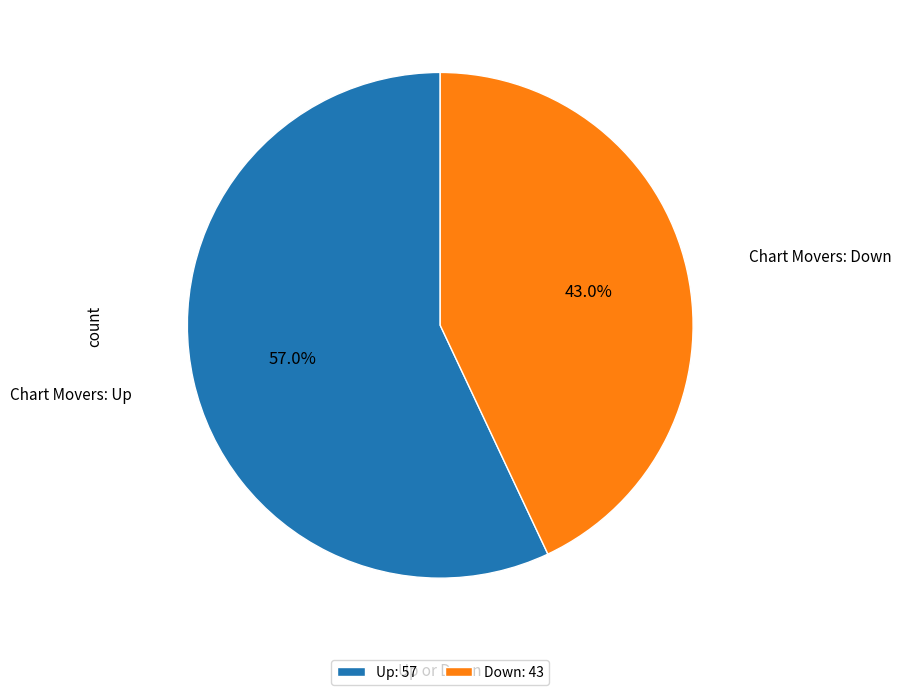

What portion of the pie excludes Up: 57?

43.0%